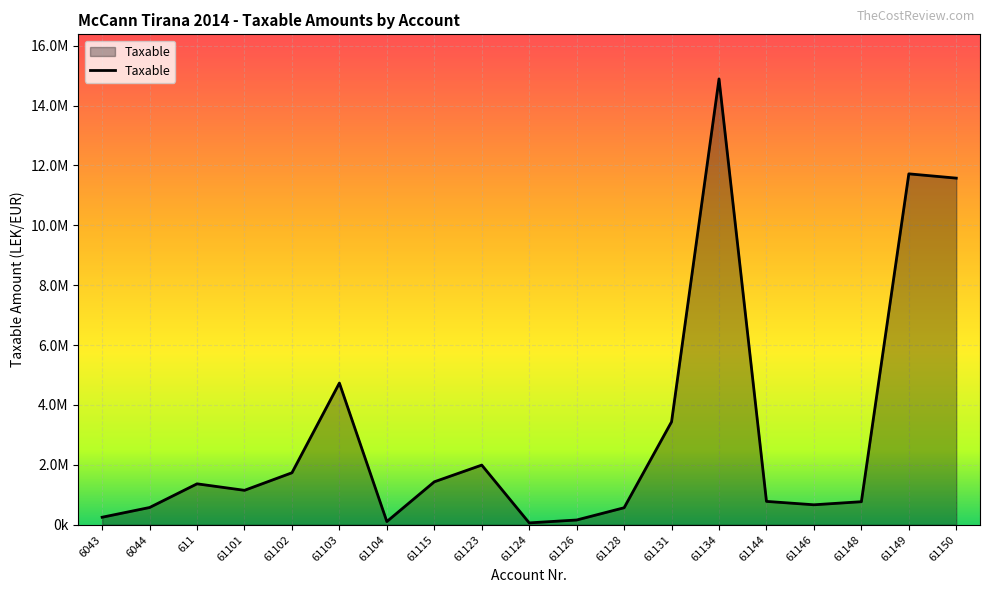

What is the sum of all values?

57958878.2